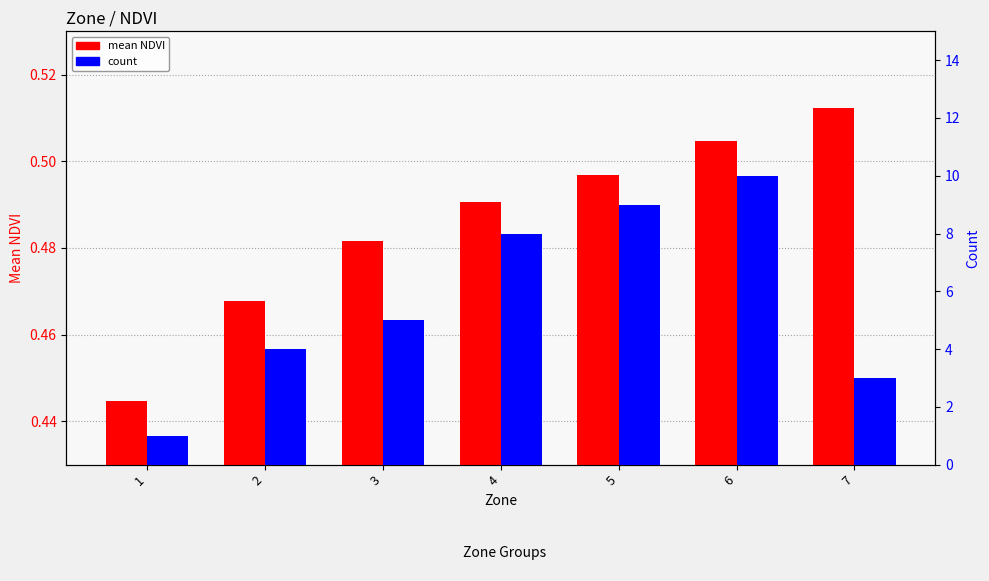

Where is count nearest to the value 5?

3